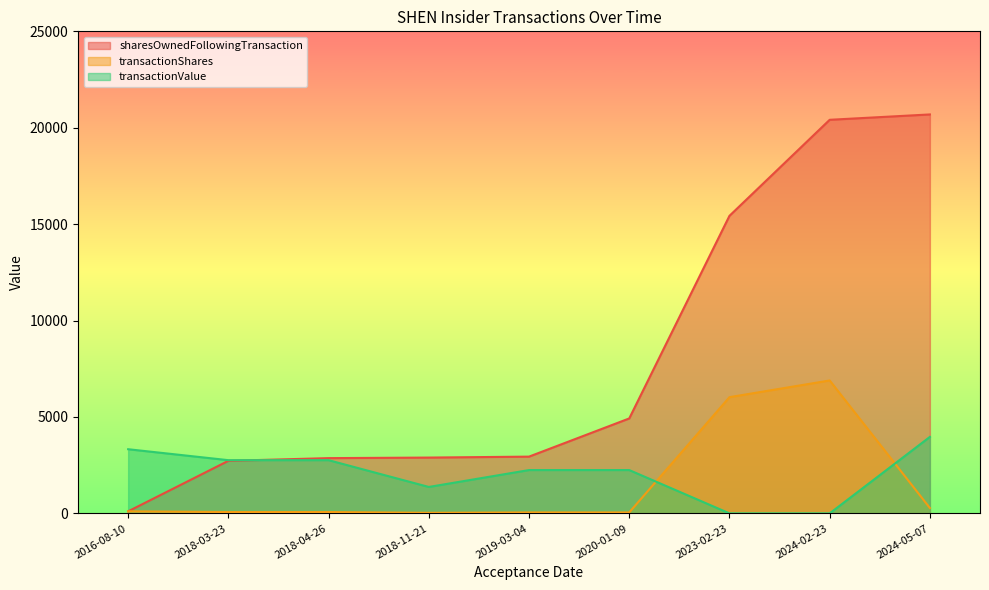

At which category is the sum across all series the highest?

2024-02-23